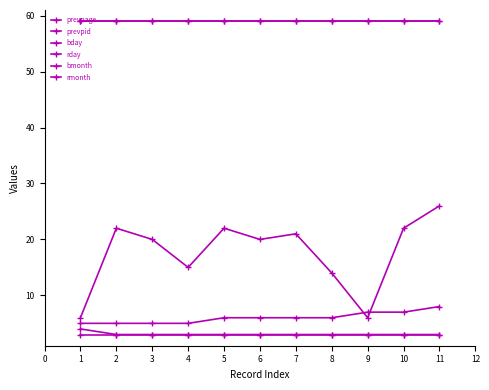

Is this an area chart (filled region under the line)?

No